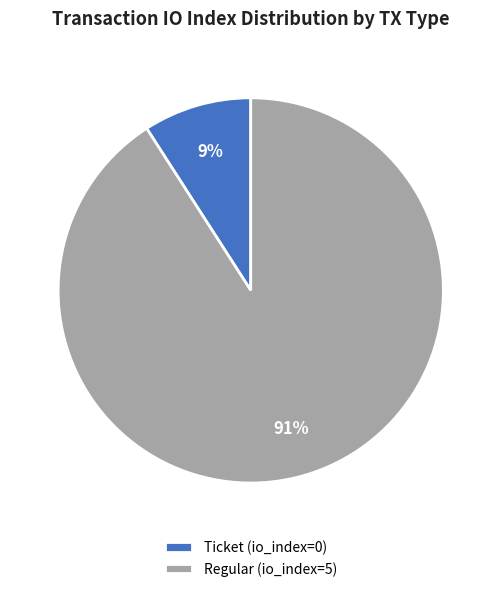

Is it true that Regular (io_index=5) is 97% of the pie?

False